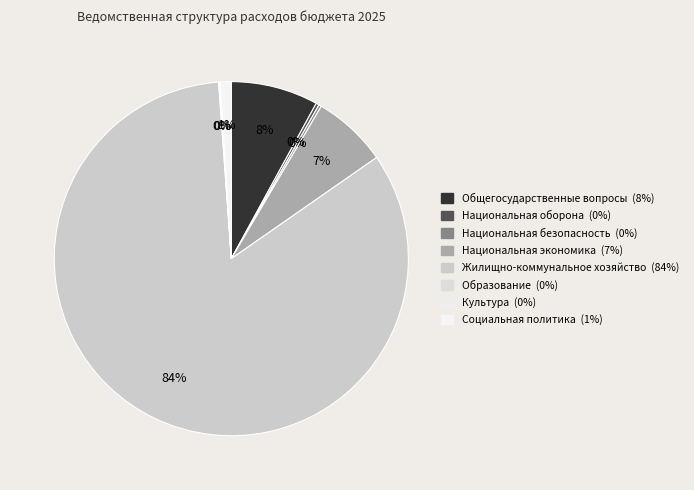

The Социальная политика slice represents 1% of the pie. True or false?

True